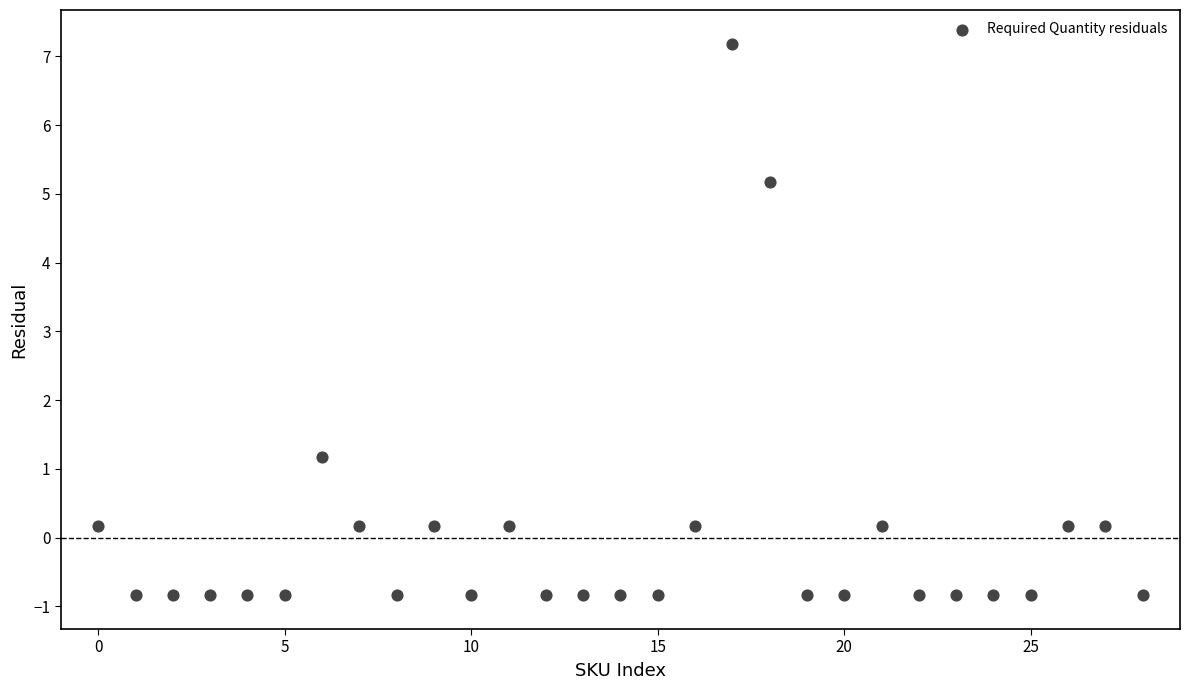

What is the range of Y values (max minus min)?

8.0